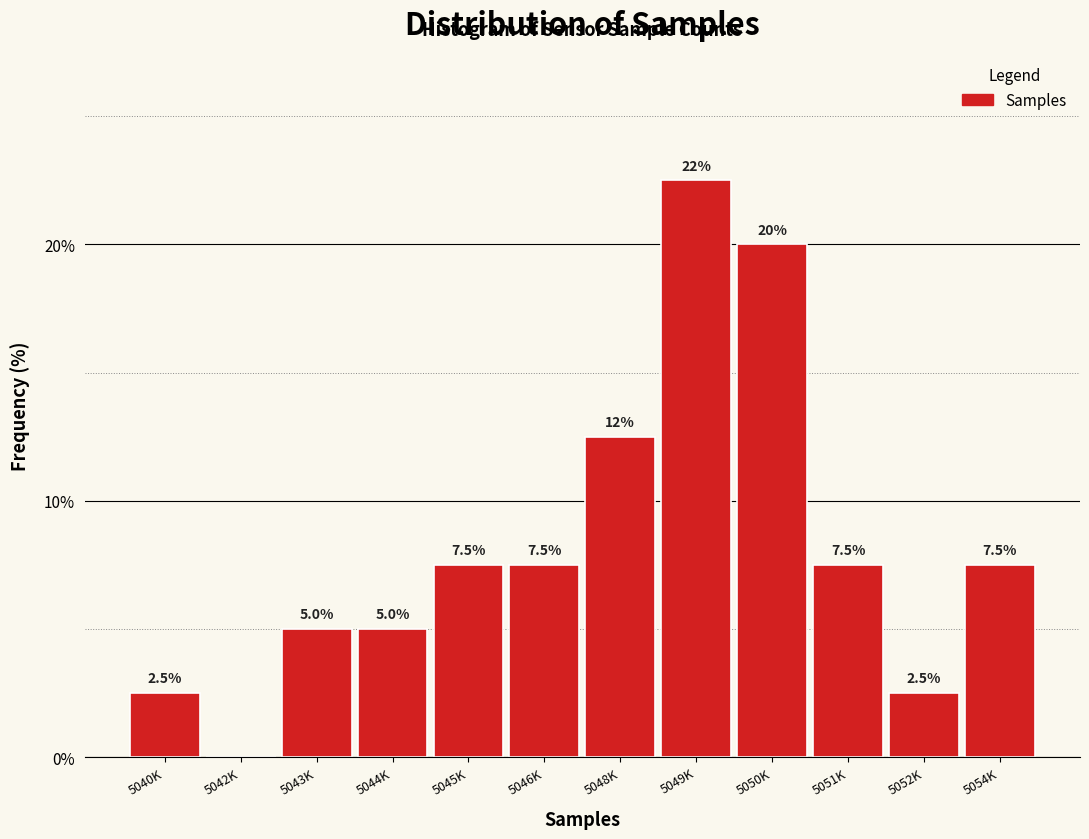

Reading left to right, what are all the values shown in this chart?

5040K=2.5	5042K=0.0	5043K=5.0	5044K=5.0	5045K=7.5	5046K=7.5	5048K=12.5	5049K=22.5	5050K=20.0	5051K=7.5	5052K=2.5	5054K=7.5